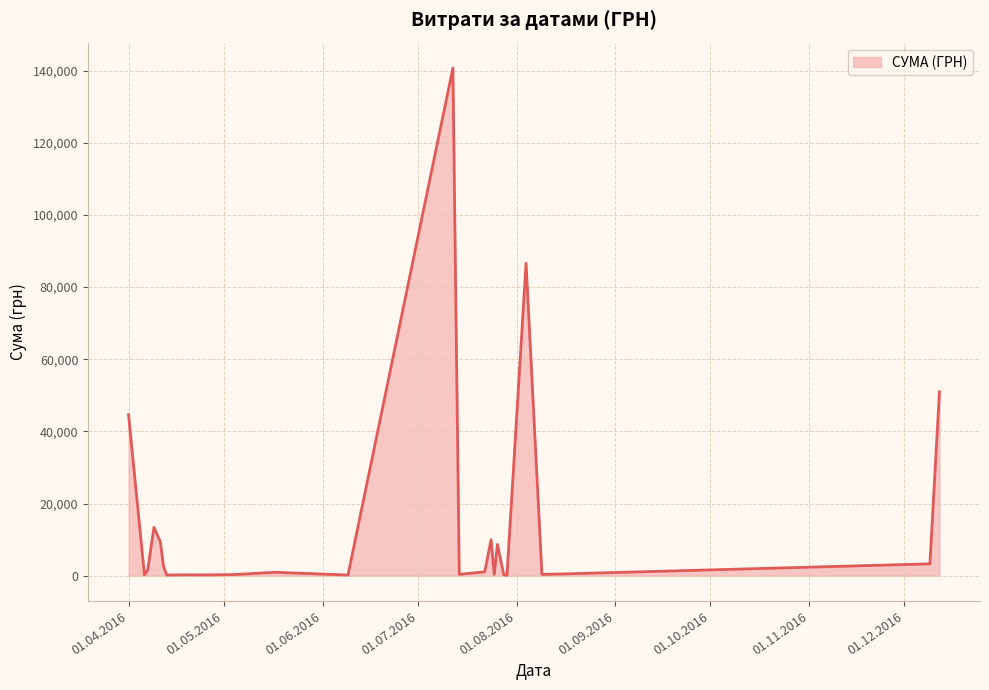

What is the greatest value displayed?

140706.2